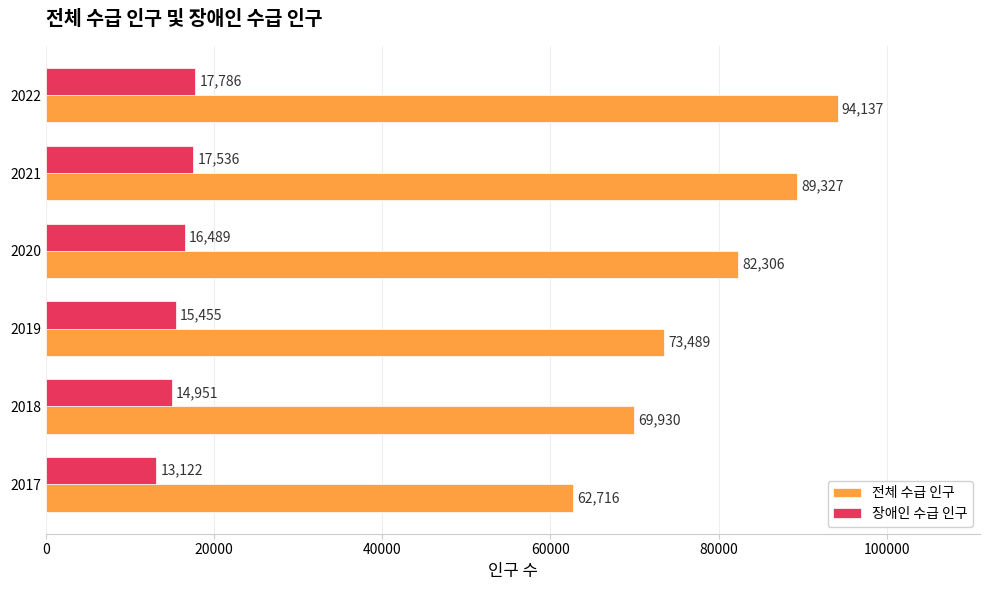

Is it true that 장애인 수급 인구 equals 21437 at 2019?

False